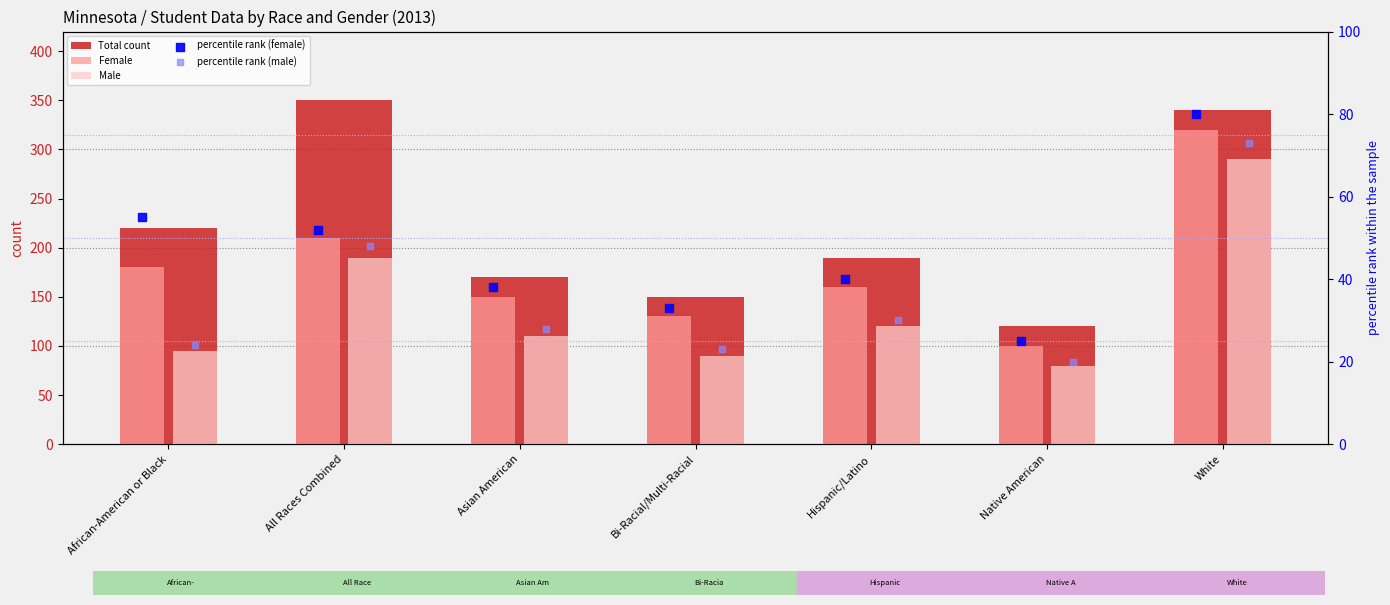

Is the value of Total count at Bi-Racial/Multi-Racial greater than the value of Female at White?

No